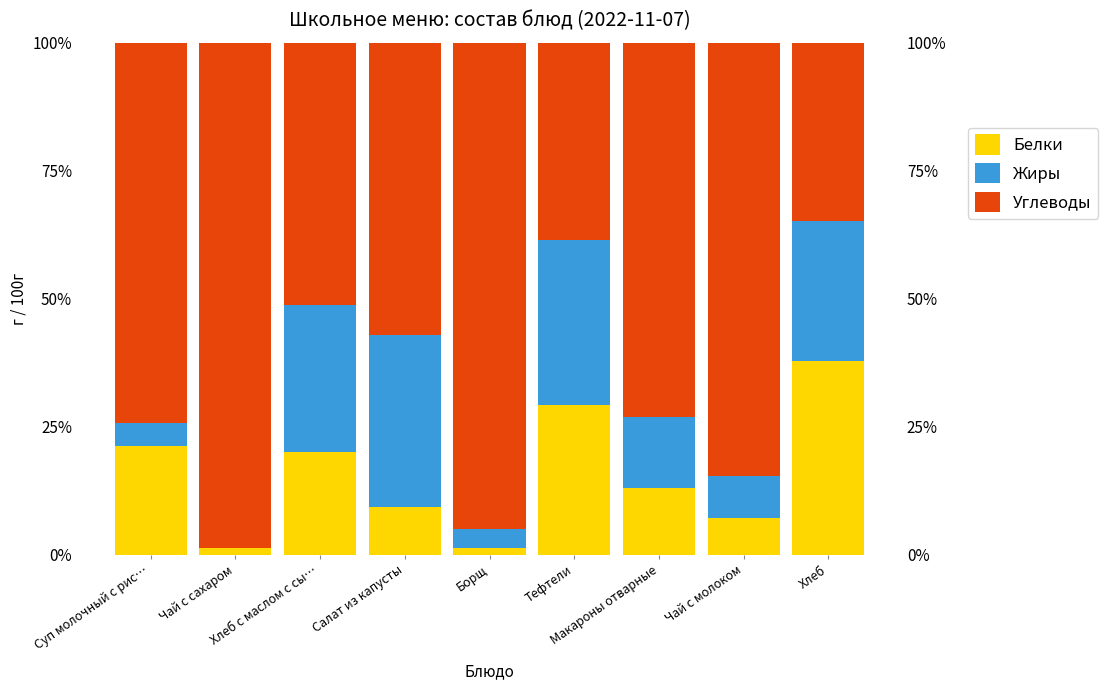

Which category has the lowest value in the Углеводы series?

Хлеб